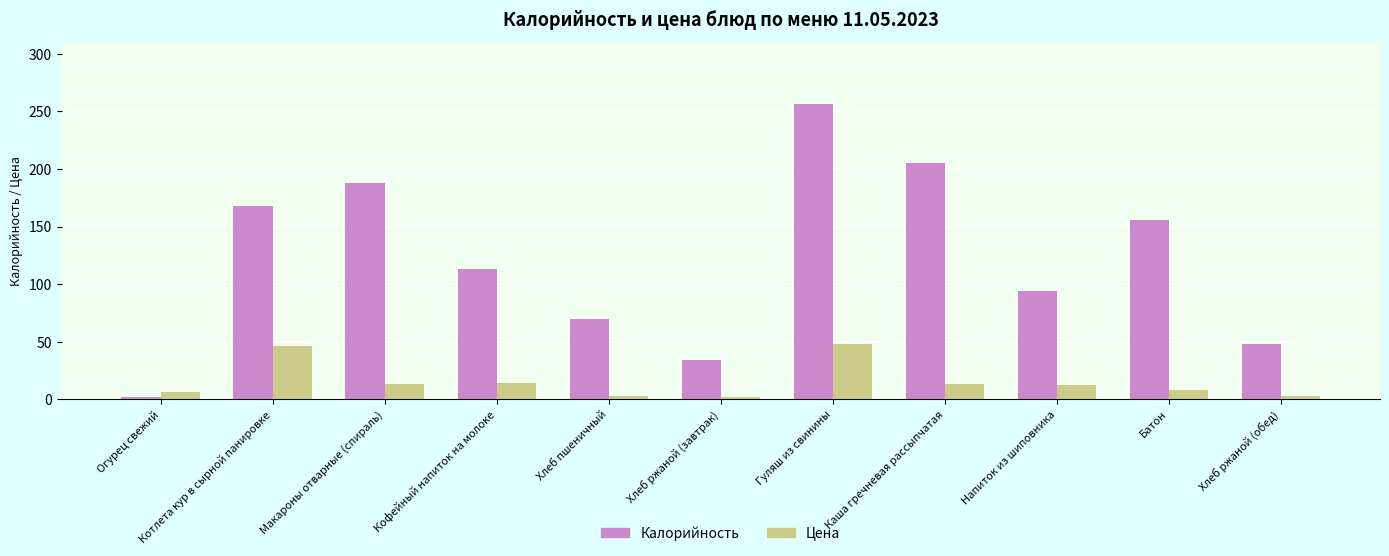

Rank the series by their average value, from lowest to highest.

Цена, Калорийность